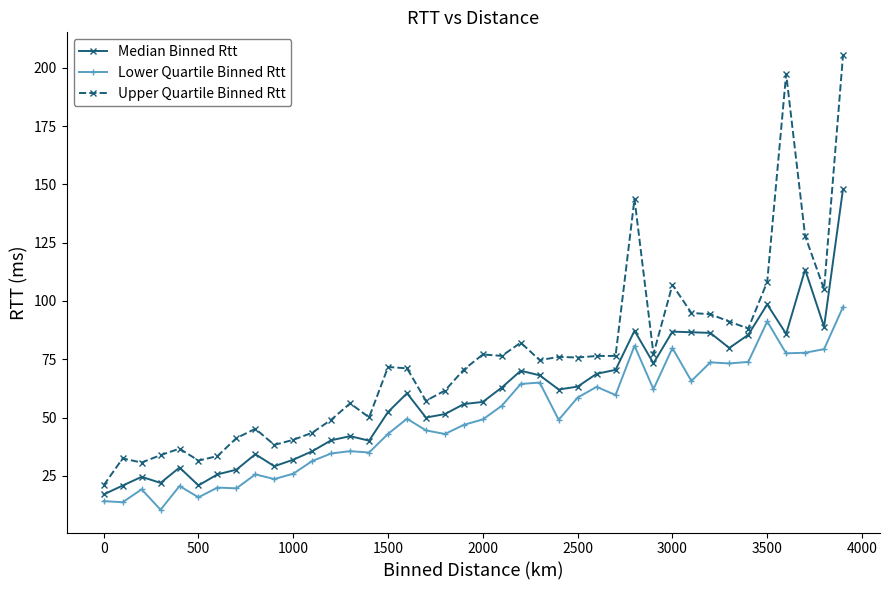

Rank the series by their average value, from lowest to highest.

Lower Quartile Binned Rtt, Median Binned Rtt, Upper Quartile Binned Rtt